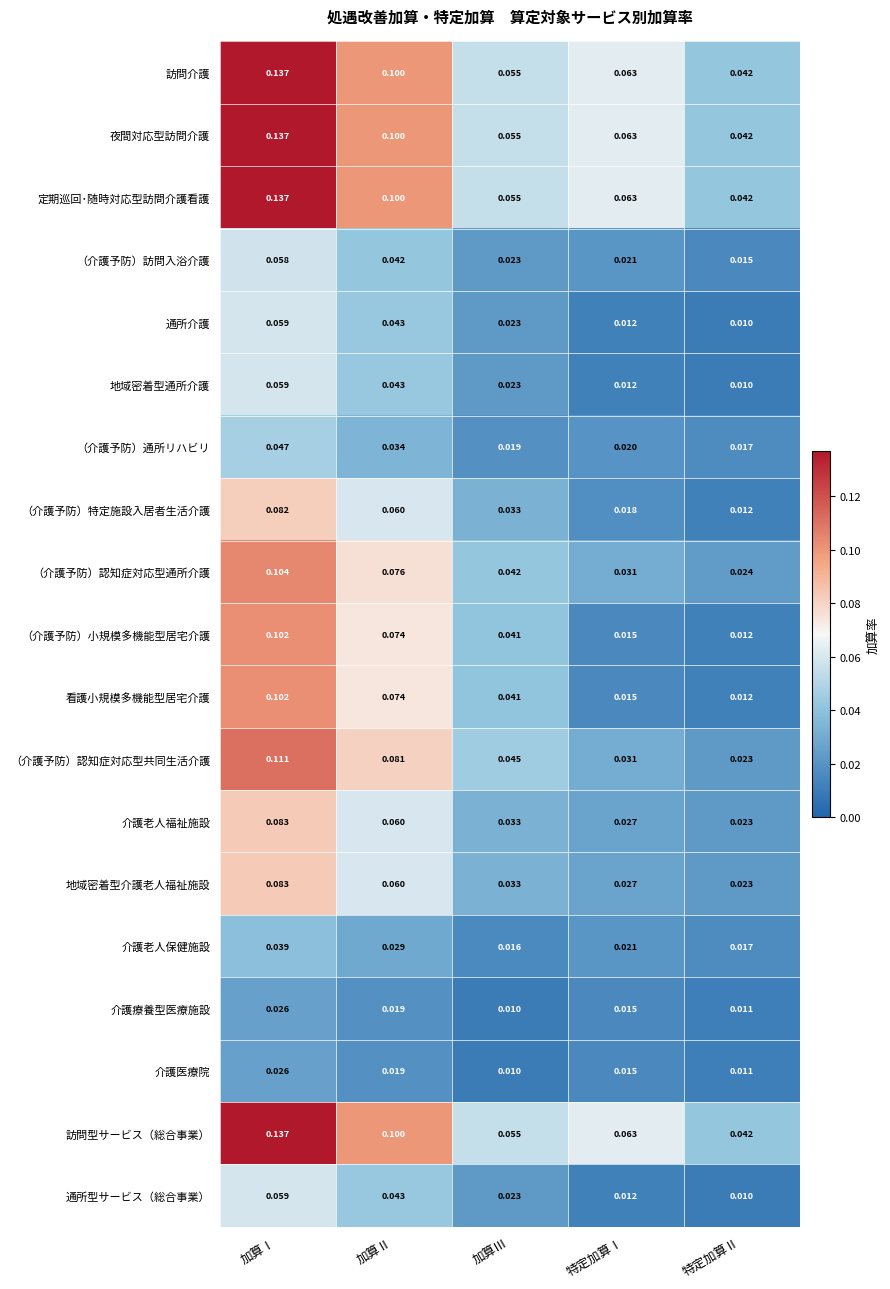

At which label is 看護小規模多機能型居宅介護 closest to 0?

特定加算Ⅱ